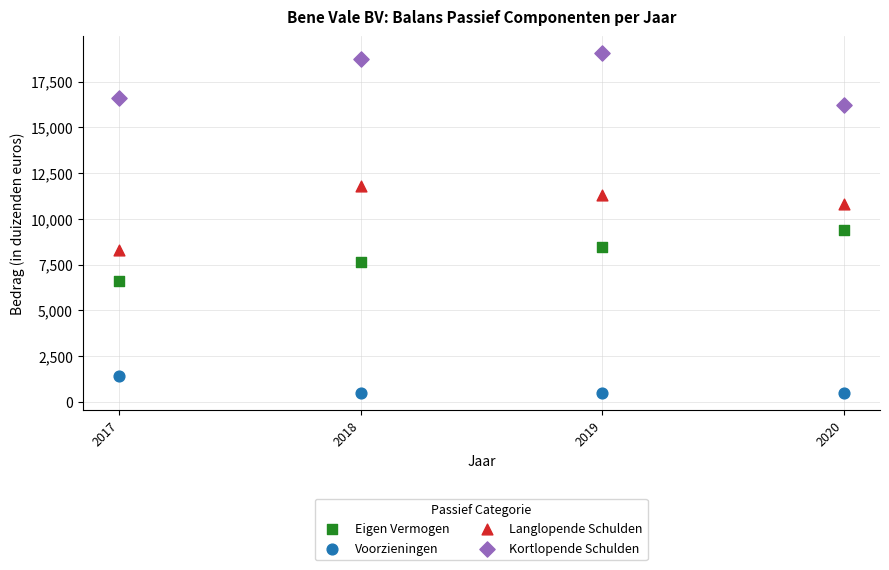

Across all series, what Y value is closest to 9765?

9380